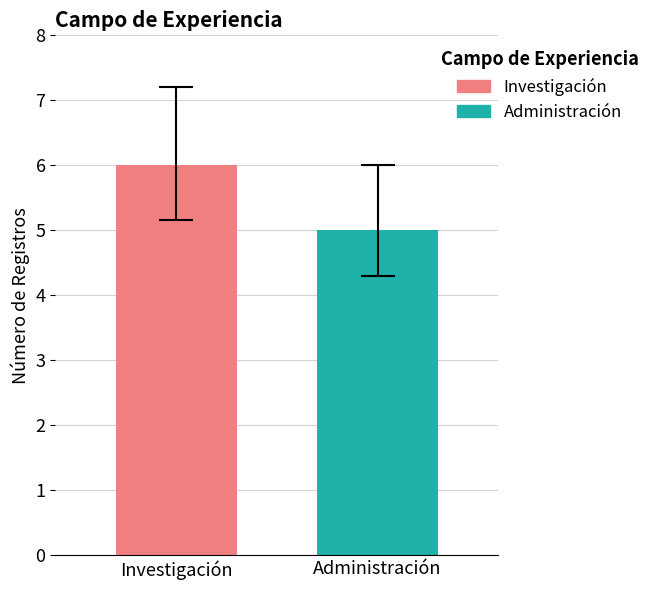

Rank the series by their average value, from highest to lowest.

Investigación, Administración